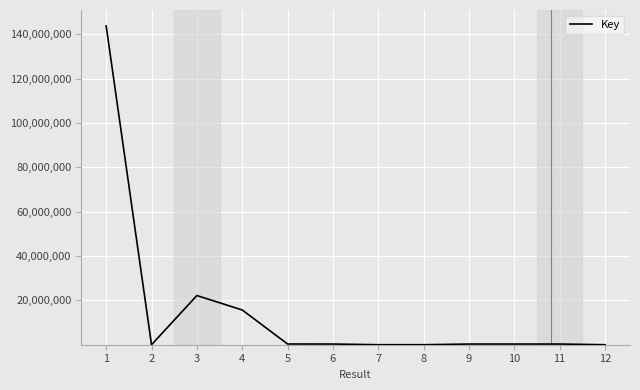

What is the maximum value shown in the chart?

143757973